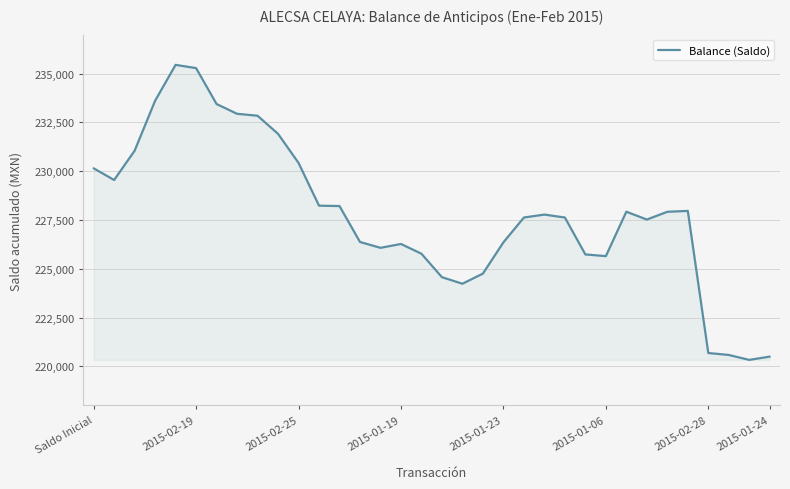

Does the chart display data point markers on the line(s)?

No